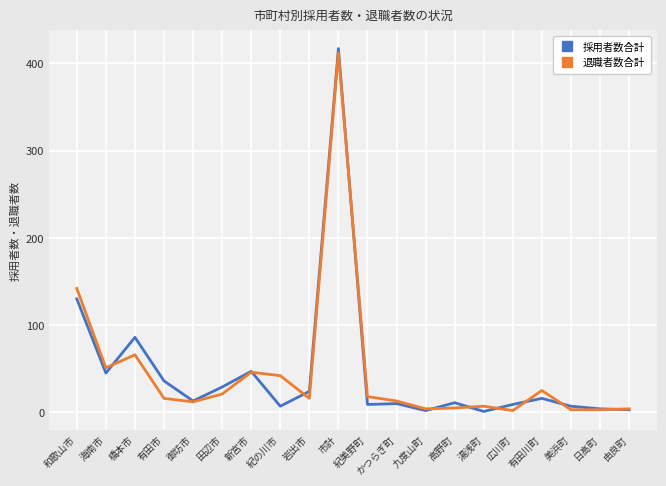

What is the difference between the highest and lowest values at 海南市?

6